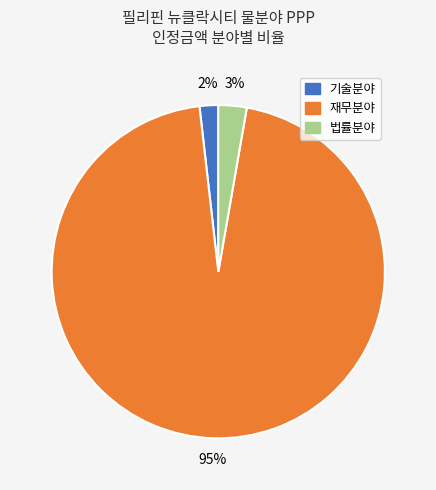

What is the majority slice?

재무분야